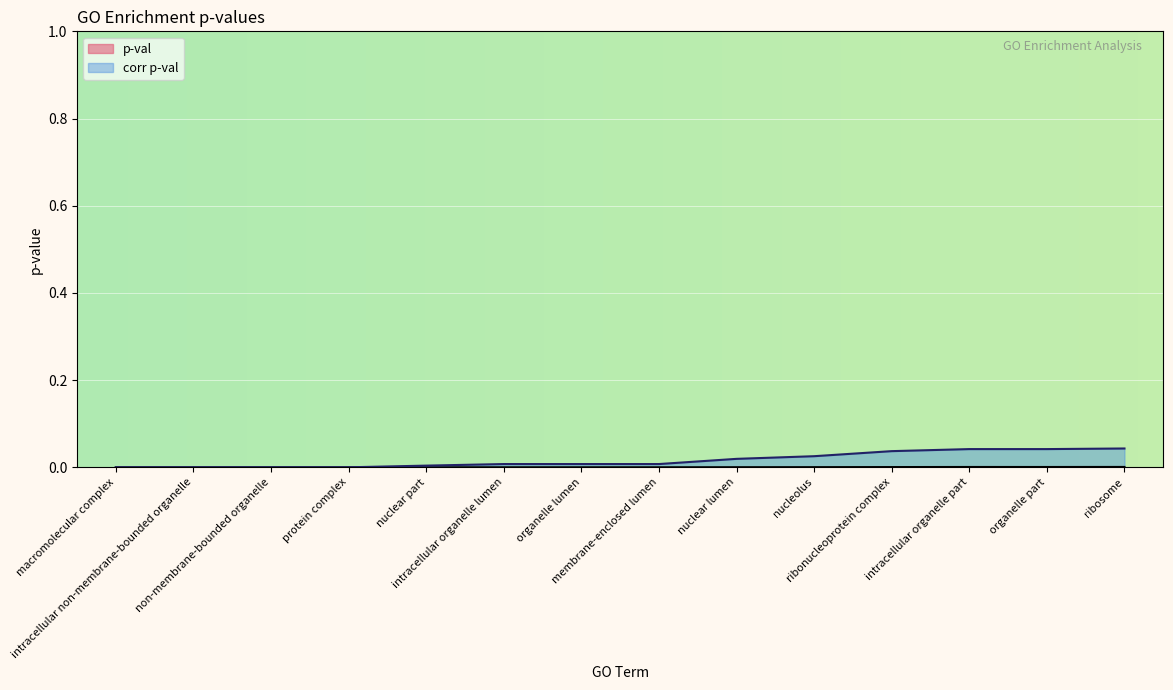

List the series in order of their peak value, highest first.

corr p-val, p-val